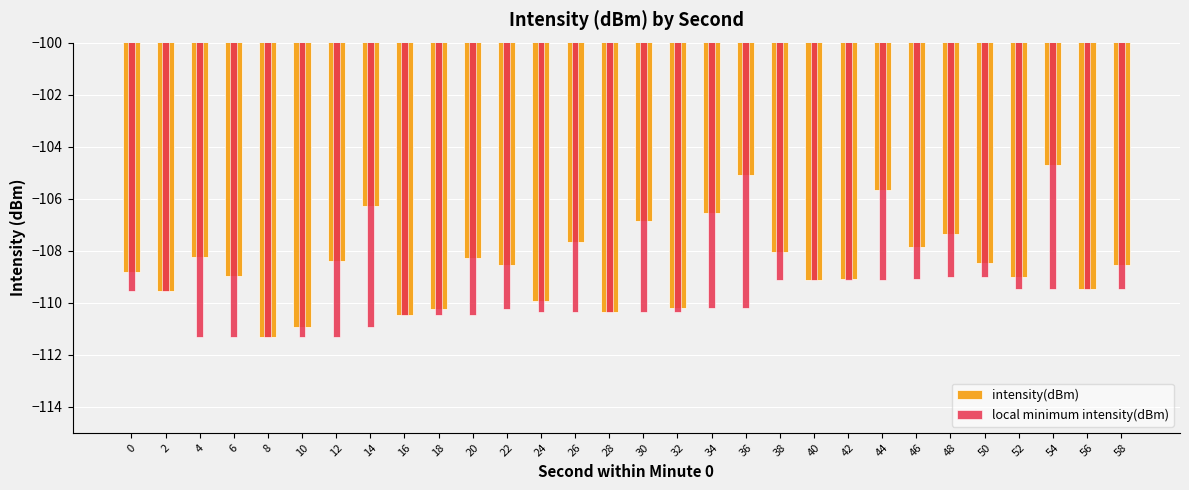

What is the value of the local minimum intensity(dBm) bar at the 9th from the left?

-110.5